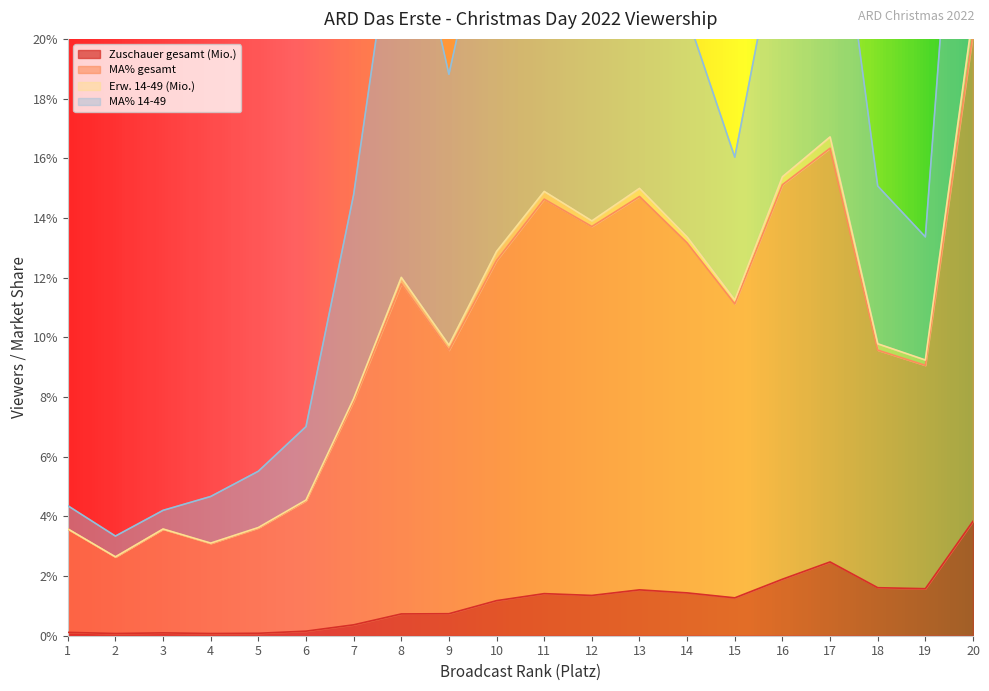

Which series has the largest range (max minus min)?

MA% gesamt